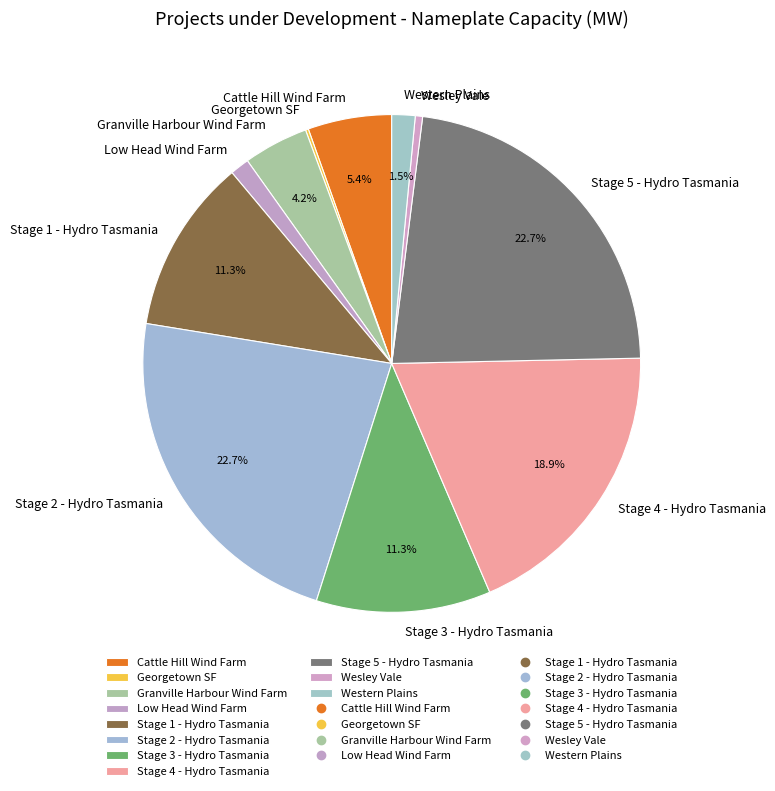

Does Stage 5 - Hydro Tasmania account for over 50% of the chart?

No